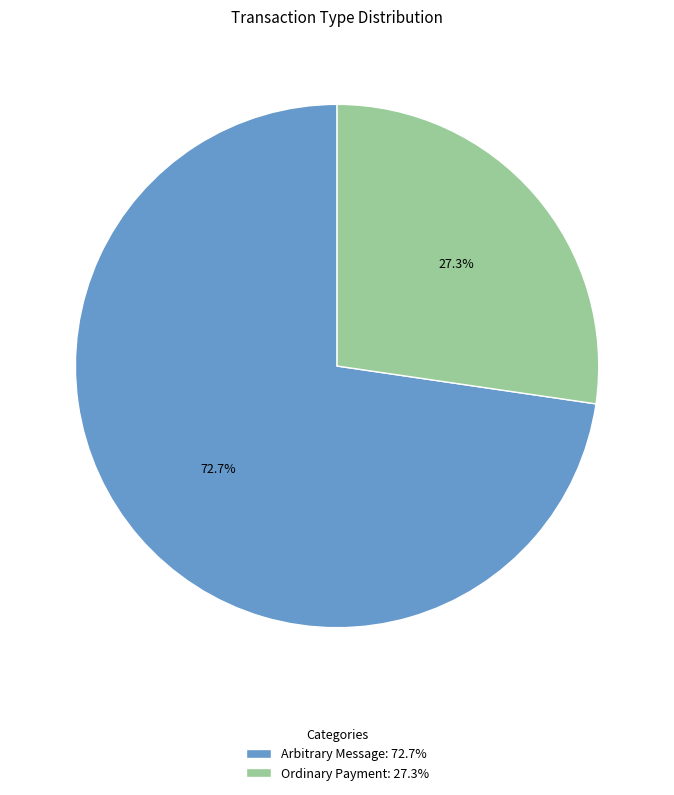

Count the number of slices in the pie.

2